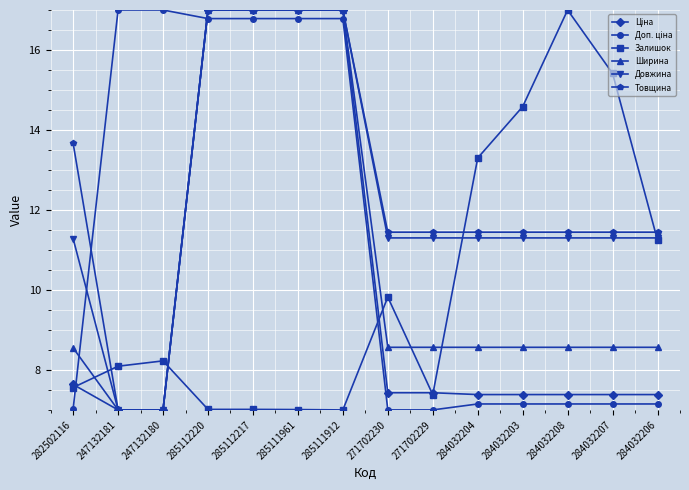

At how many categories does at least one series exceed 12?

11